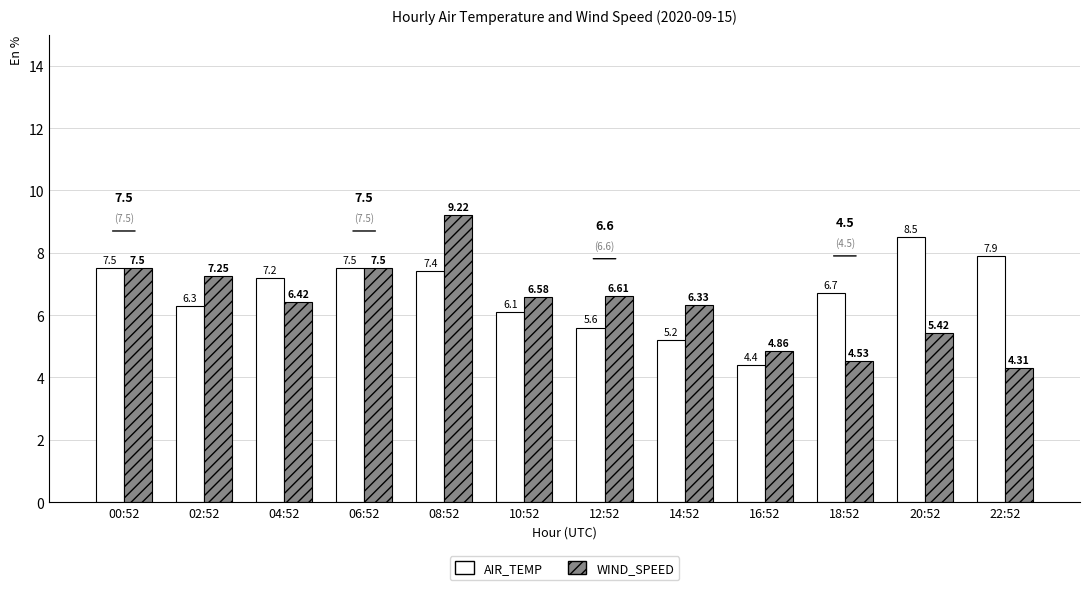

At which category is the sum across all series the highest?

08:52